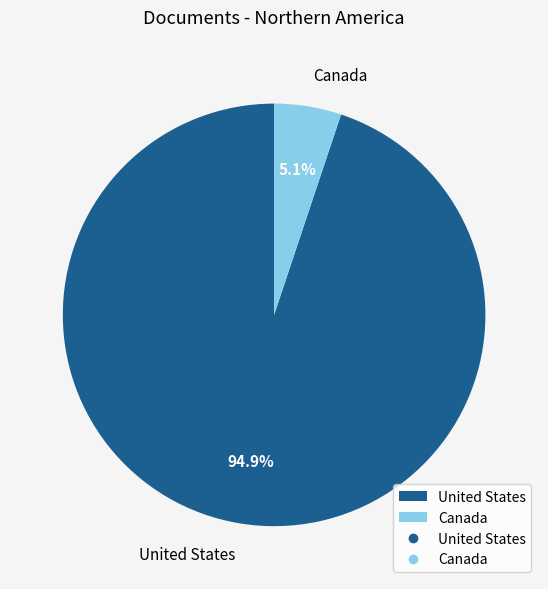

Combined, do United States and Canada account for over 50%?

Yes